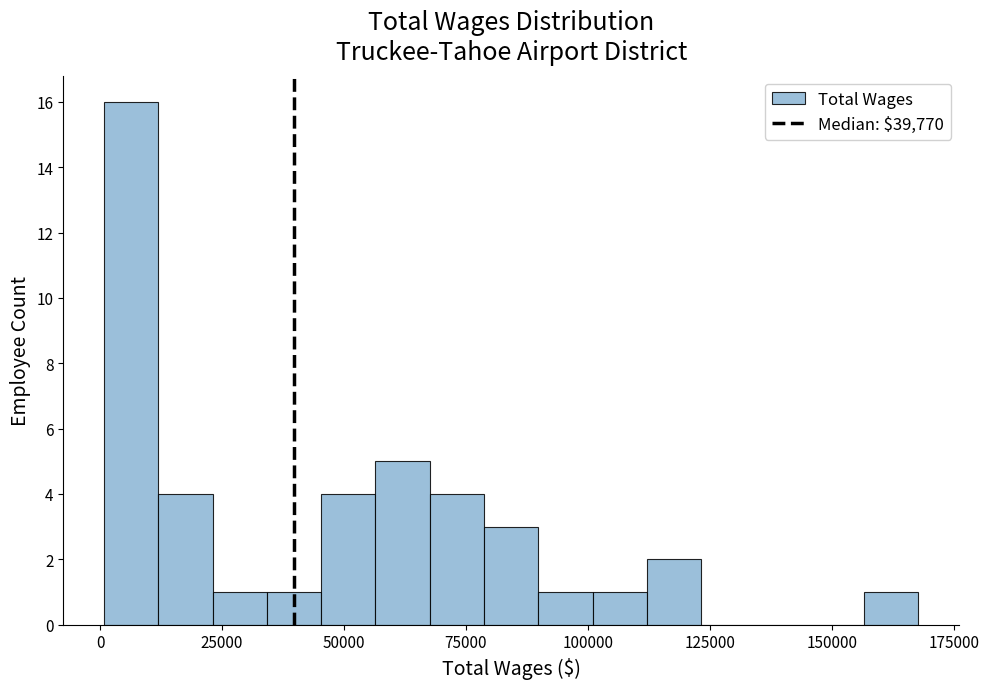

Around what value on the x-axis is the tallest bar? Give the approximate position of its centre, as read against the axis.

5000